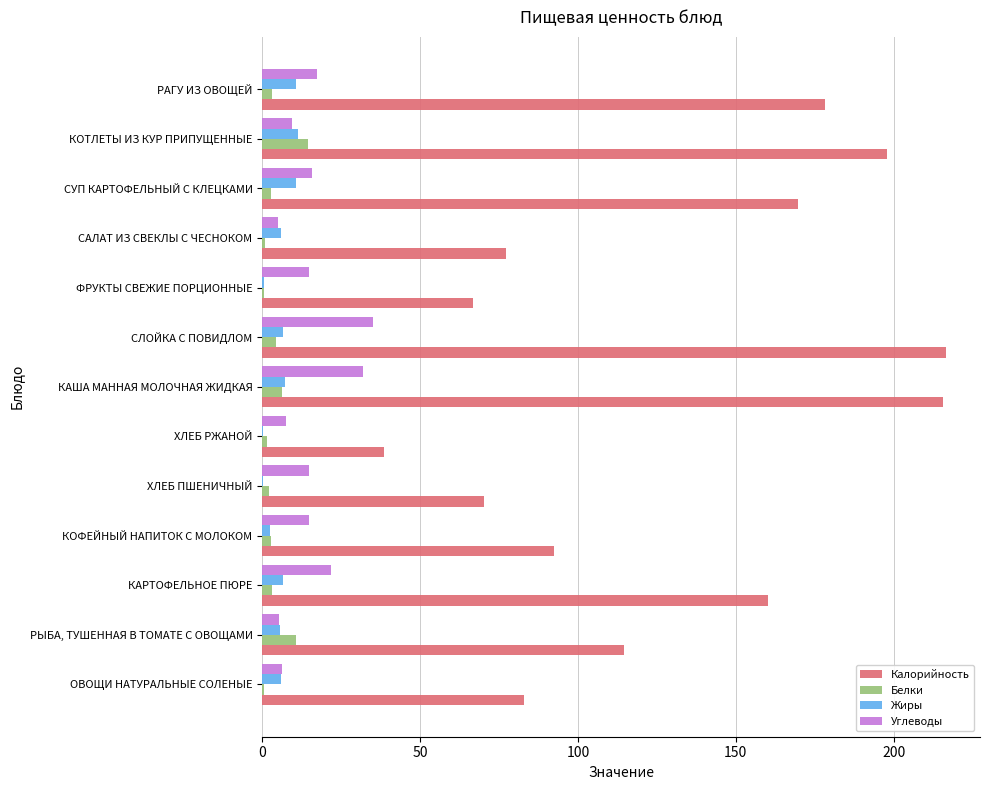

Which series has the widest spread of values?

Калорийность